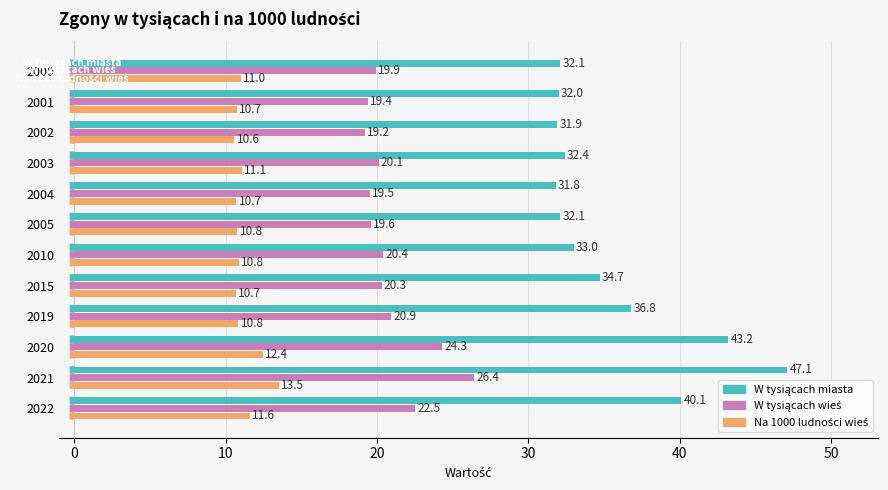

Which label corresponds to the smallest value in the chart?

2002